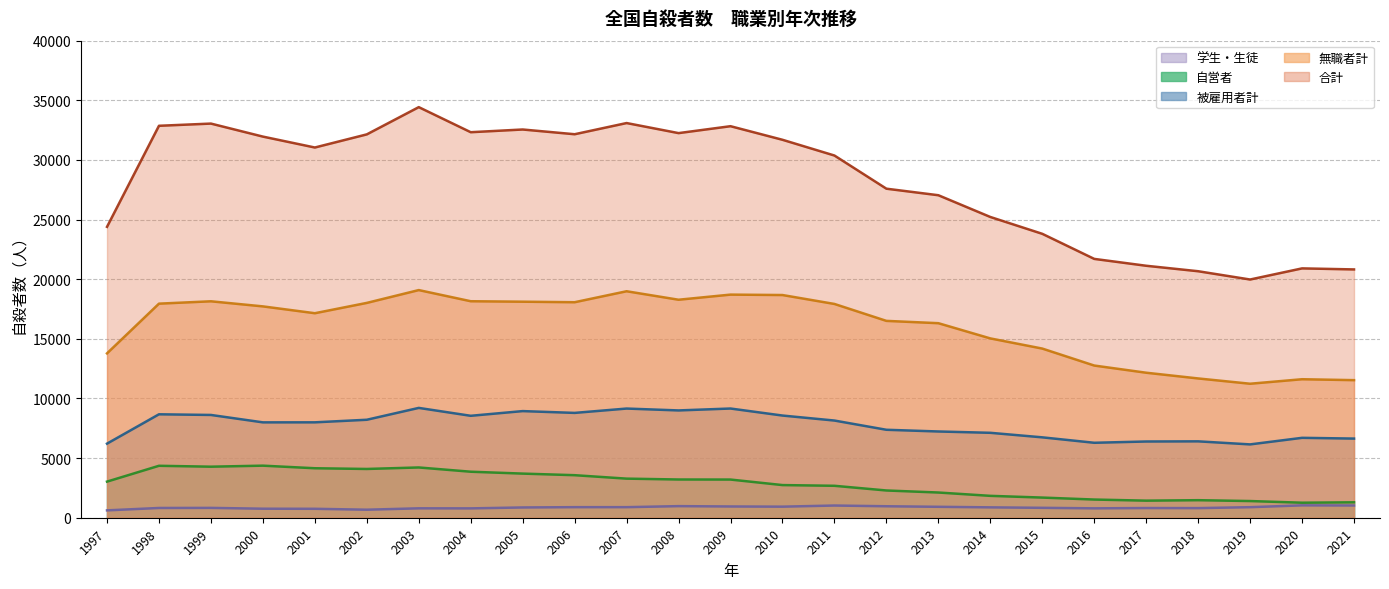

What value does the 自営者 series have at 2004, to the nearest 10?

3860